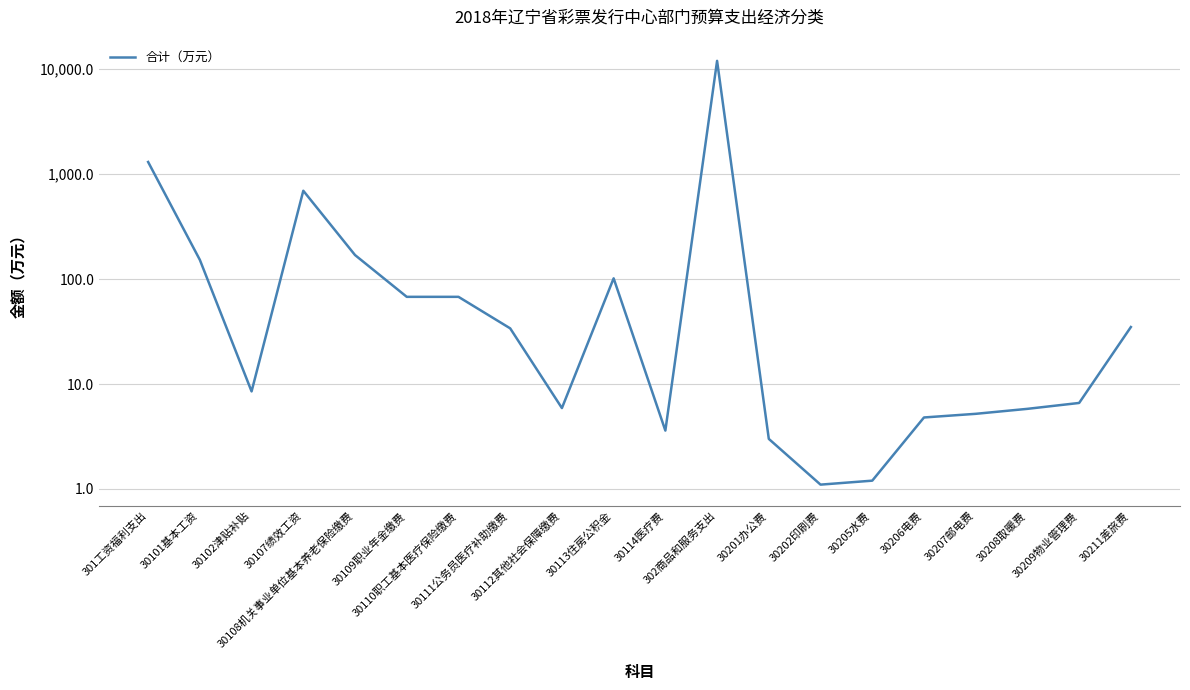

Where is the first local minimum?

30102津贴补贴